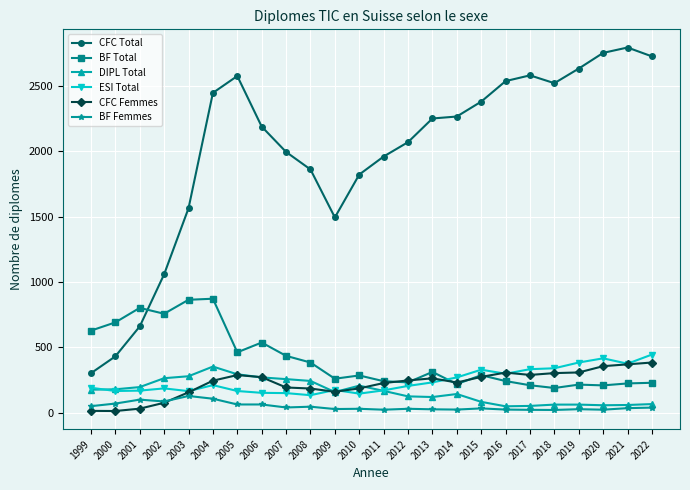

What is the total value across all series at 2005?

3855